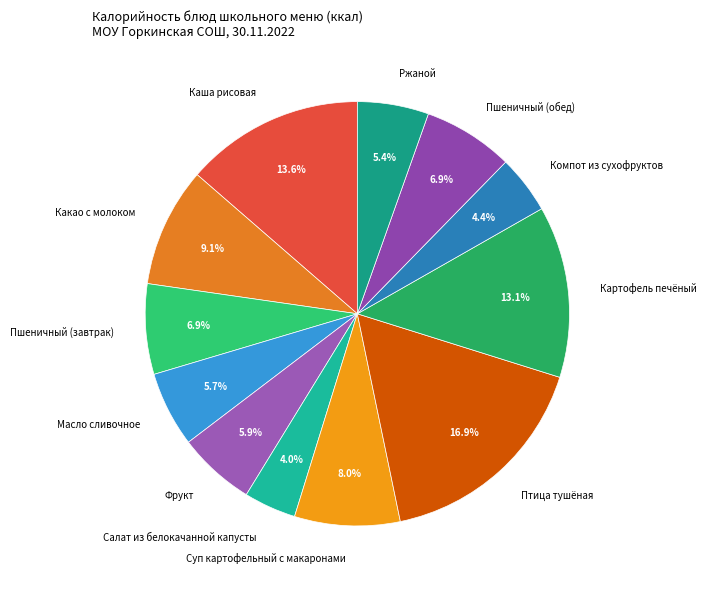

What is the ratio of the value at Салат из белокачанной капусты to the value at Ржаной?

0.7